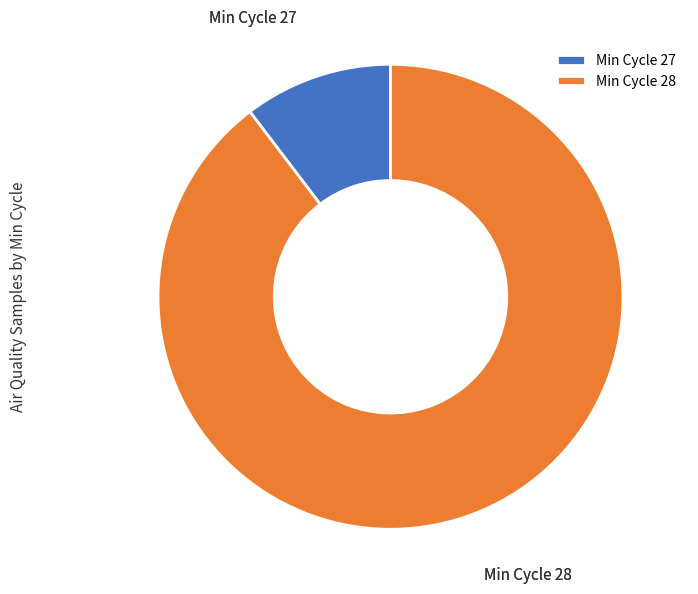

Is the sum of Min Cycle 28 and Min Cycle 27 greater than half?

Yes